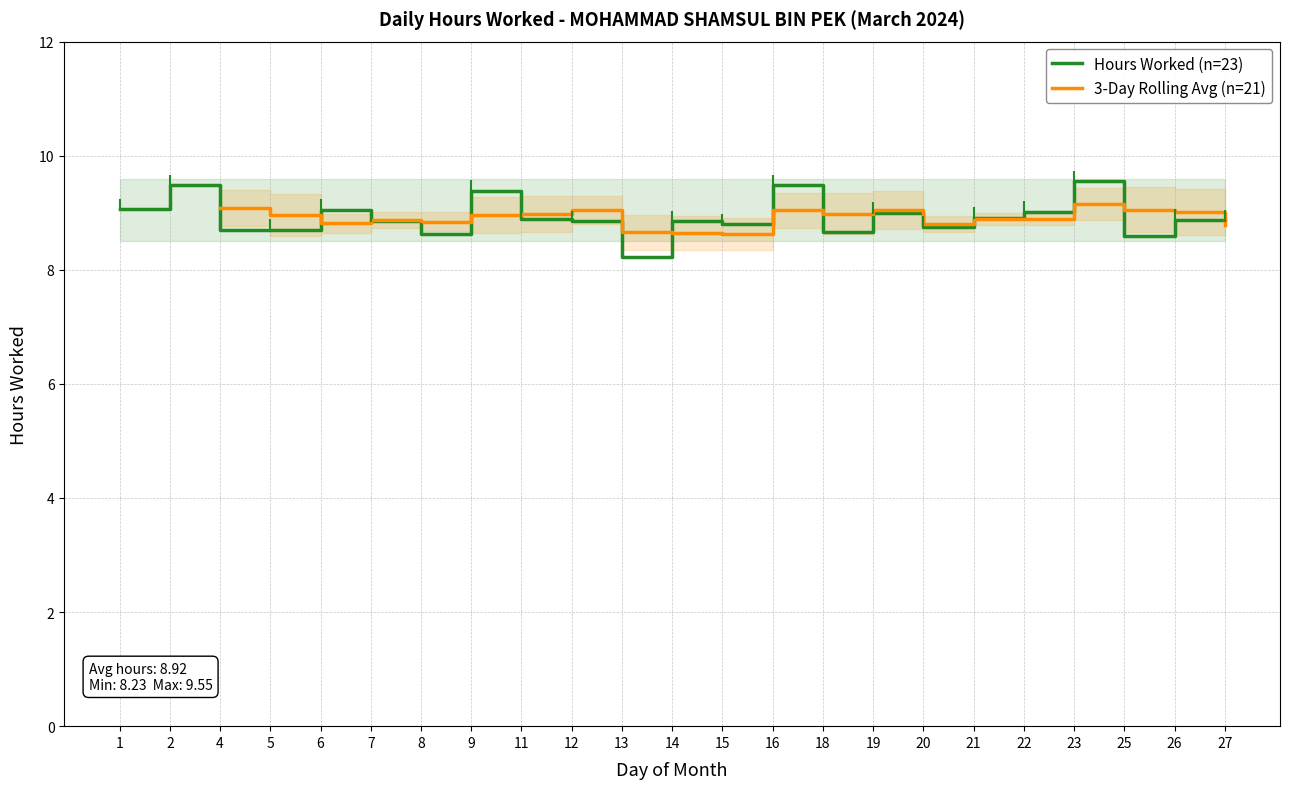

What is the difference between the maximum and minimum values?

1.3